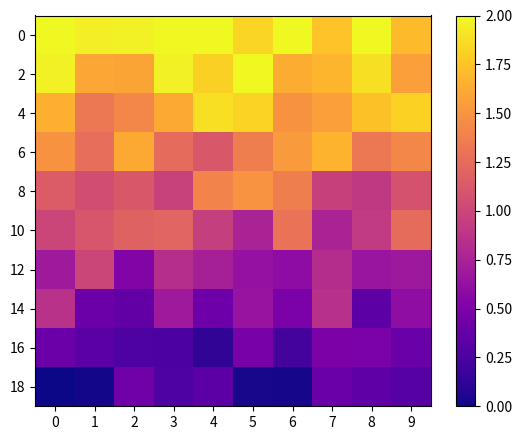

At how many categories does at least one series exceed 0?

10